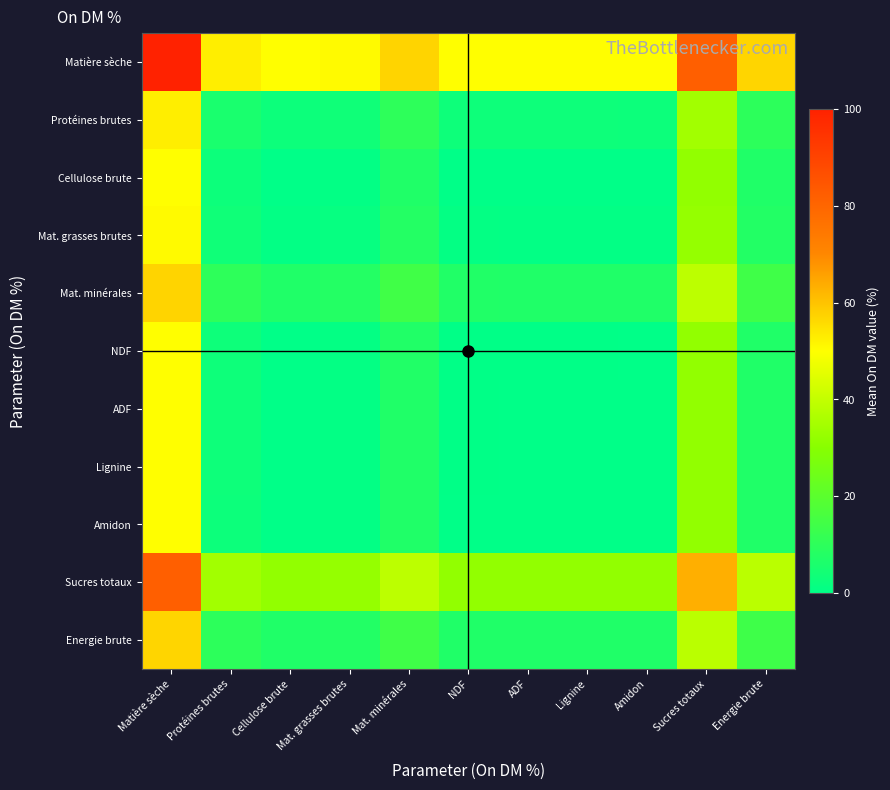

List the series in order of their peak value, lowest first.

Cellulose brute, Amidon, ADF, Lignine, NDF, Mat. grasses brutes, Protéines brutes, Energie brute, Mat. minérales, Sucres totaux, Matière sèche